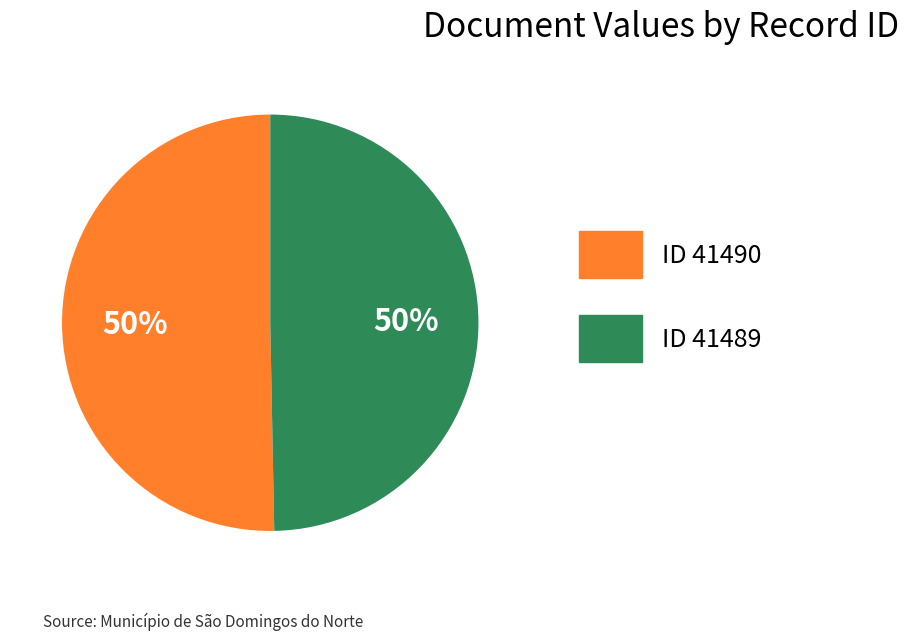

The ID 41490 slice represents 50% of the pie. True or false?

True